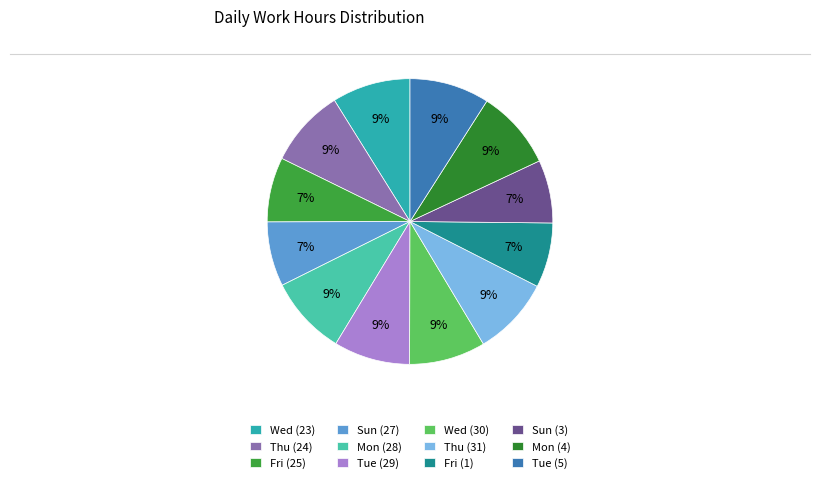

Which has a higher value, Wed (30) or Fri (25)?

Wed (30)